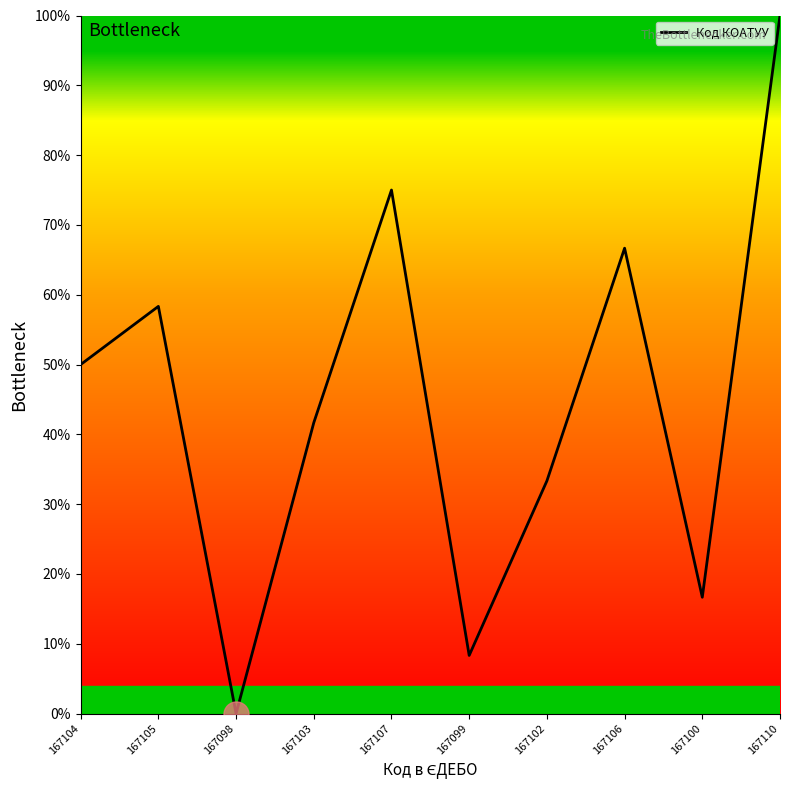

Rank the categories by value from lowest to highest.

167098, 167099, 167100, 167102, 167103, 167104, 167105, 167106, 167107, 167110